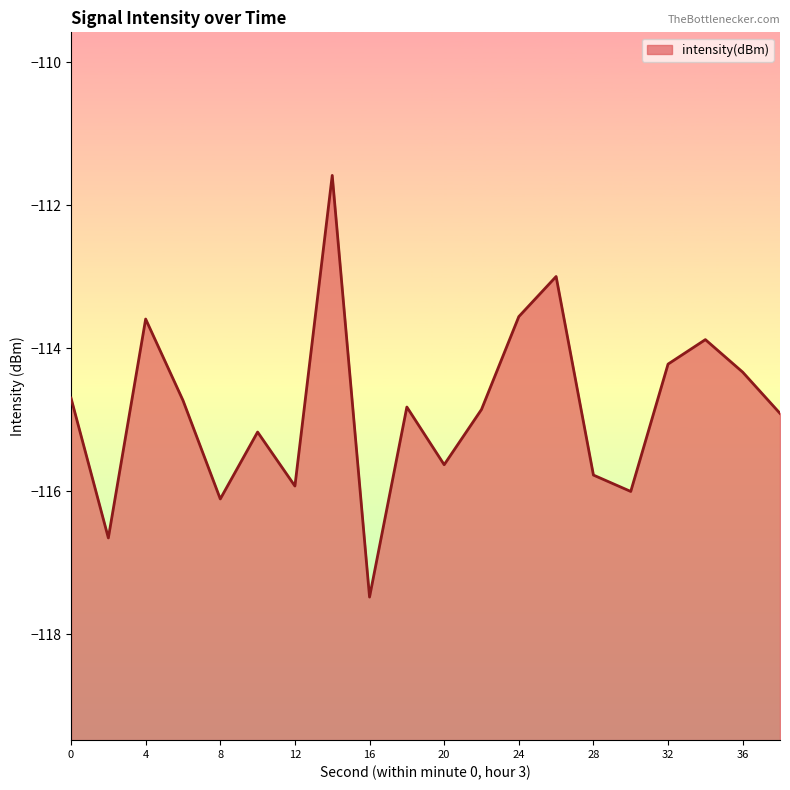

How many interior local valleys (lower than both neighbors) does the data have?

6